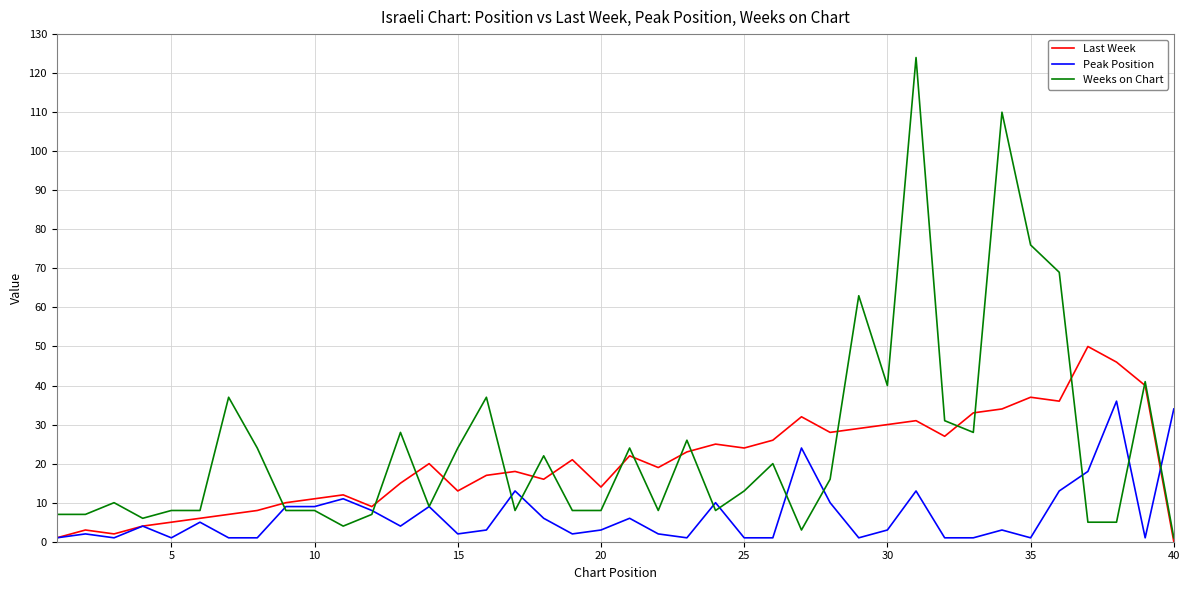

List the series in order of their peak value, highest first.

Weeks on Chart, Last Week, Peak Position